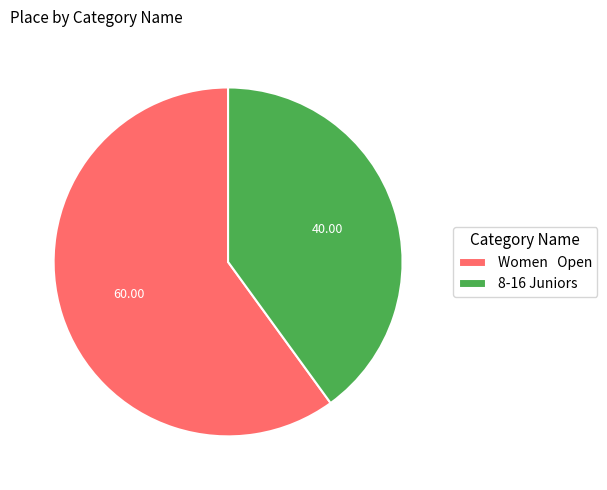

Between Women Open and 8-16 Juniors, which is larger?

Women Open